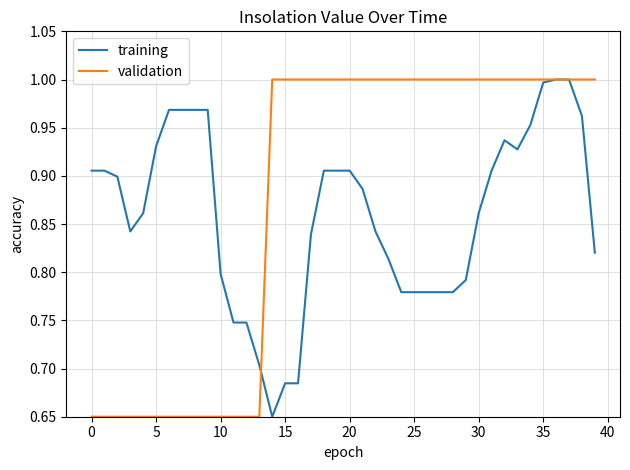

Which series has the largest total across all categories?

validation